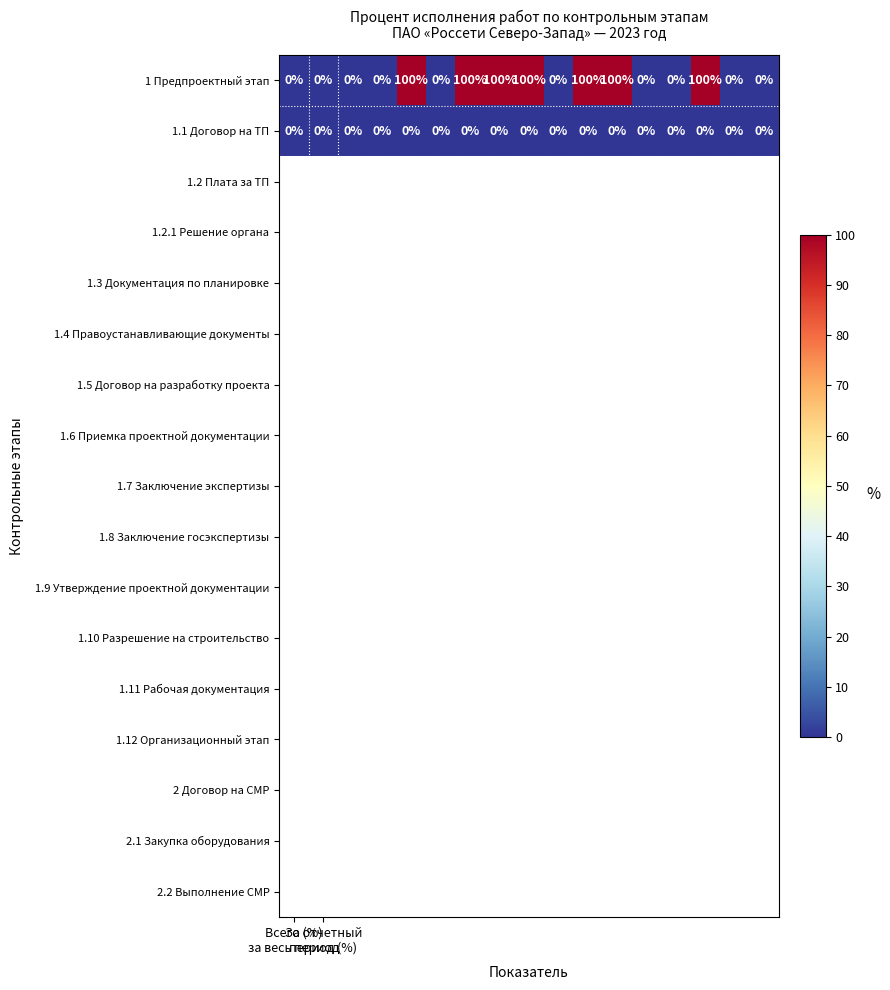

List the series in order of their peak value, lowest first.

1.1 Договор на ТП, 1 Предпроектный этап